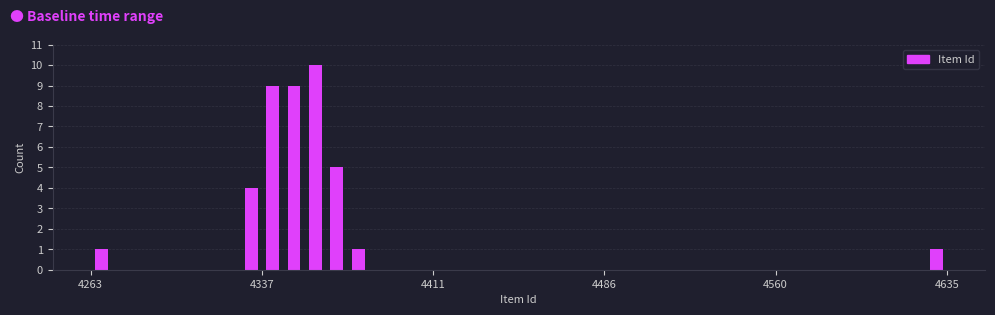

Around what value on the x-axis is the tallest bar? Give the approximate position of its centre, as read against the axis.

4360